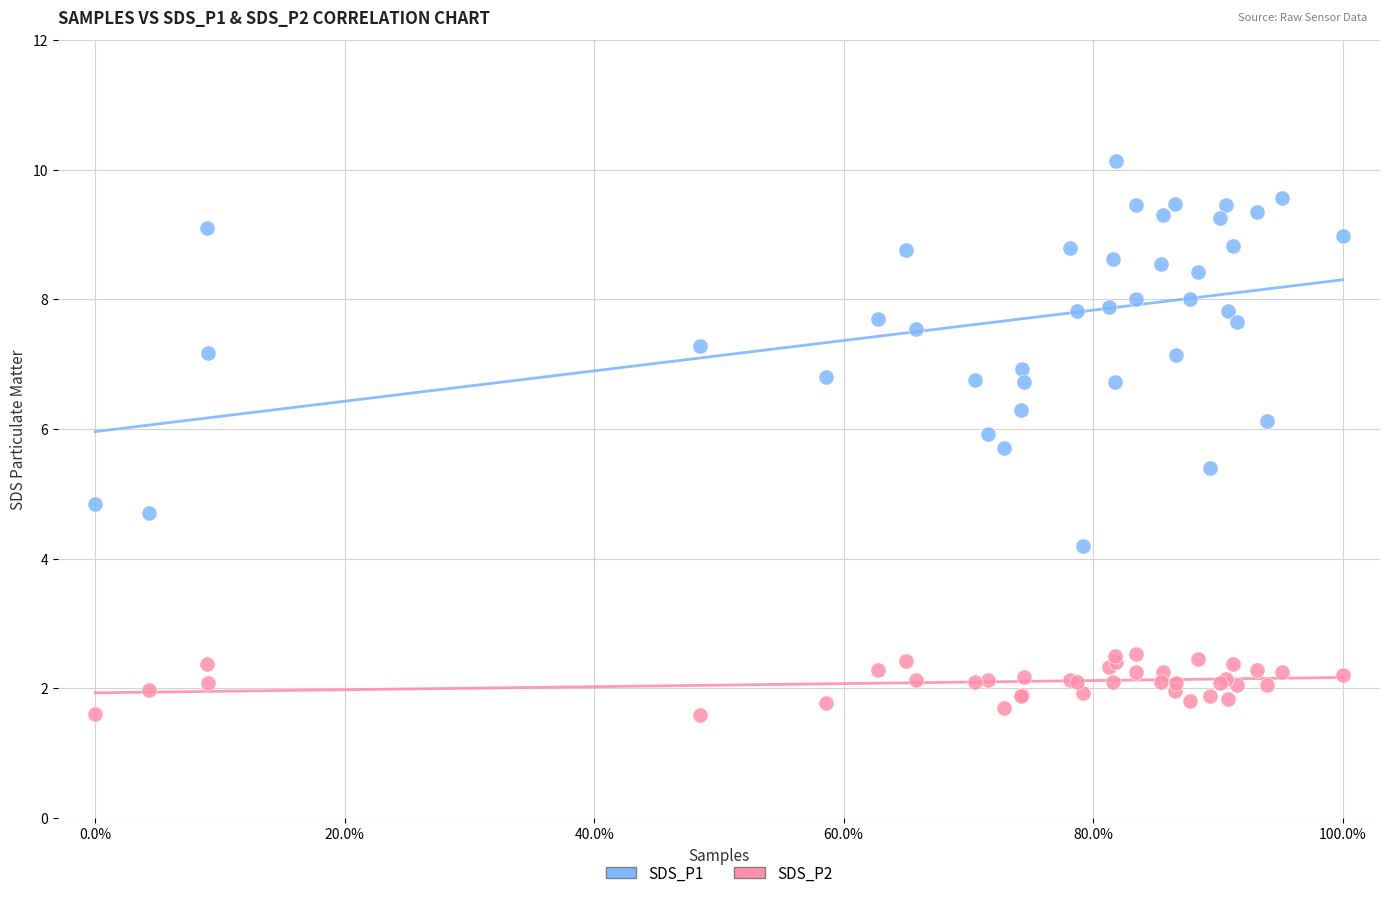

Which series reaches the maximum Y coordinate?

SDS_P1